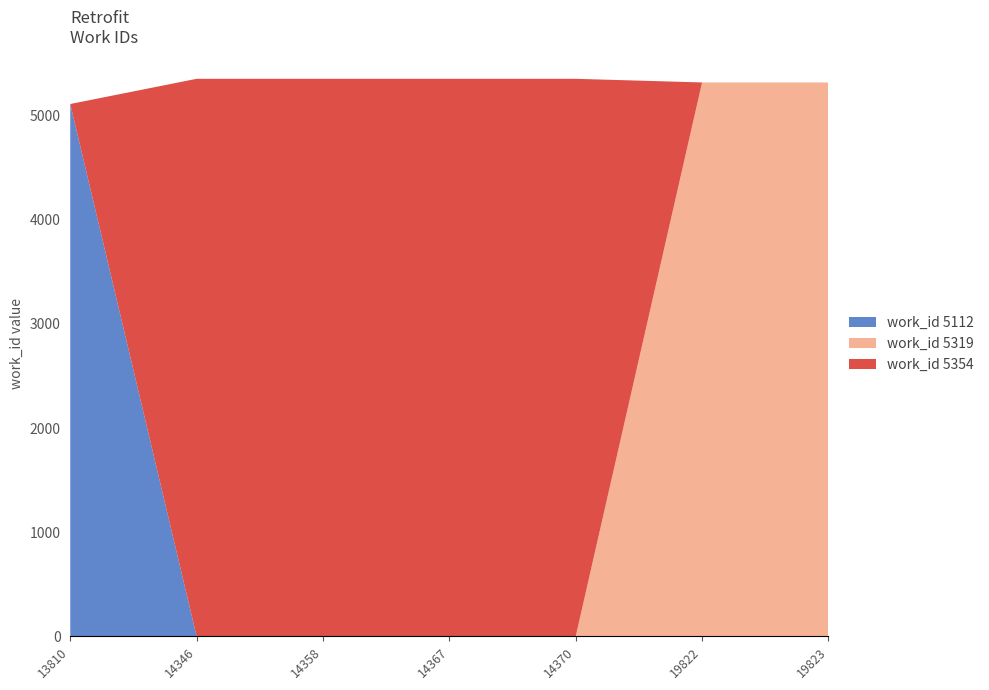

Reading right to left, transcribe all the data shown in this chart.

work_id_5112: 19823=5112	19822=5112	14370=5112	14367=5112	14358=5112	14346=5112	13810=5112
work_id_5354: 19823=5354	19822=5354	14370=5354	14367=5354	14358=5354	14346=5354	13810=5354
work_id_5319: 19823=5319	19822=5319	14370=5319	14367=5319	14358=5319	14346=5319	13810=5319